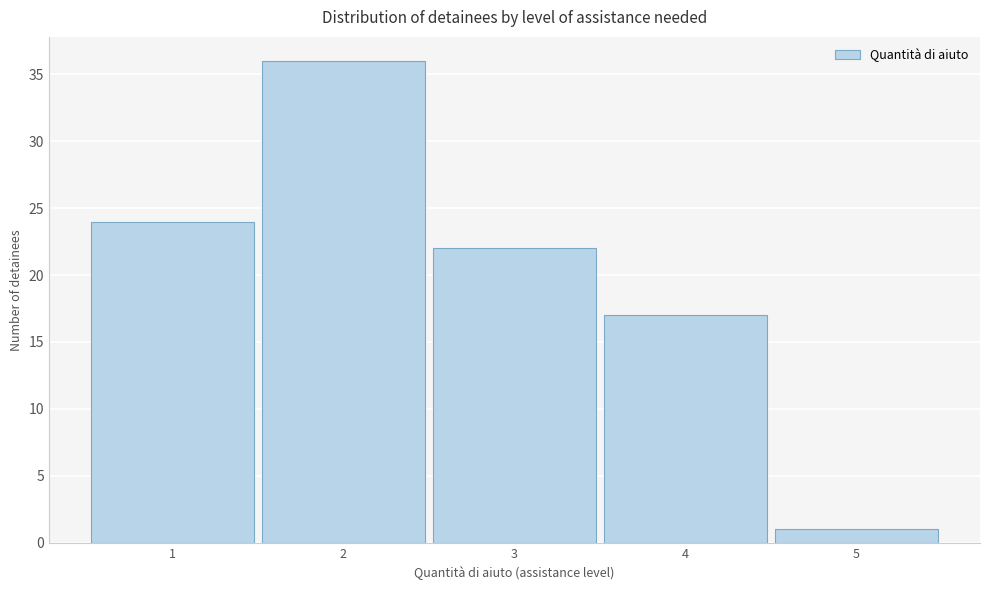

What is the height of the bar covering 4.5 to 5.5 on the x-axis? The values are not printed on the chart, so give them approximately, as read against the axis.

1